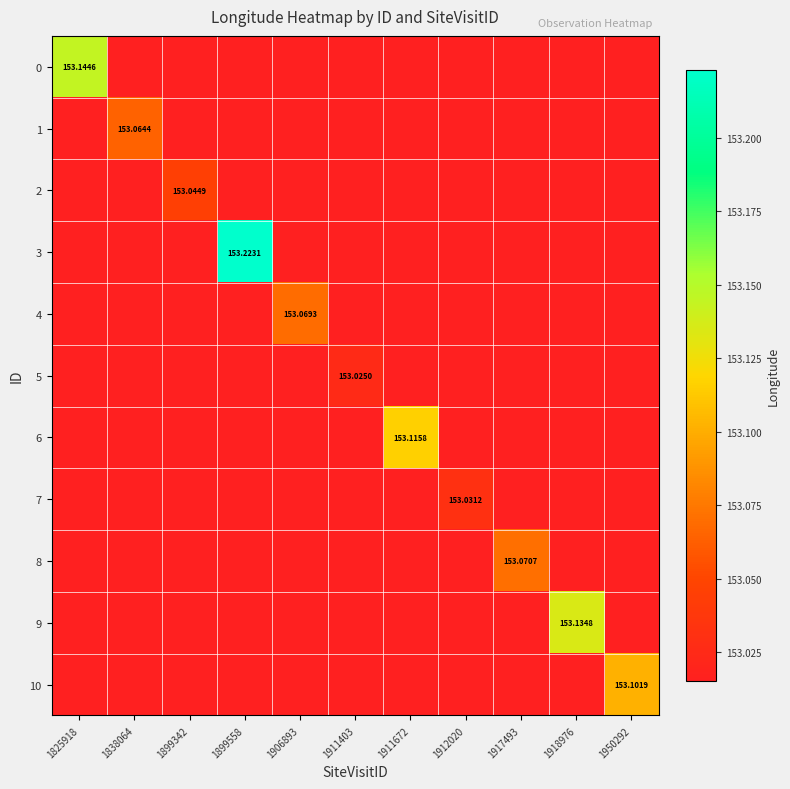

List the labels in order of 6 value, smallest first.

1825918, 1838064, 1899342, 1899558, 1906893, 1911403, 1912020, 1917493, 1918976, 1950292, 1911672